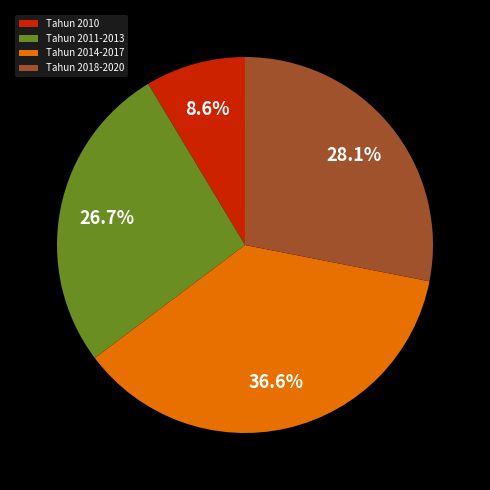

To the nearest percent, what is the difference between the largest and smallest slice percentages?

28%